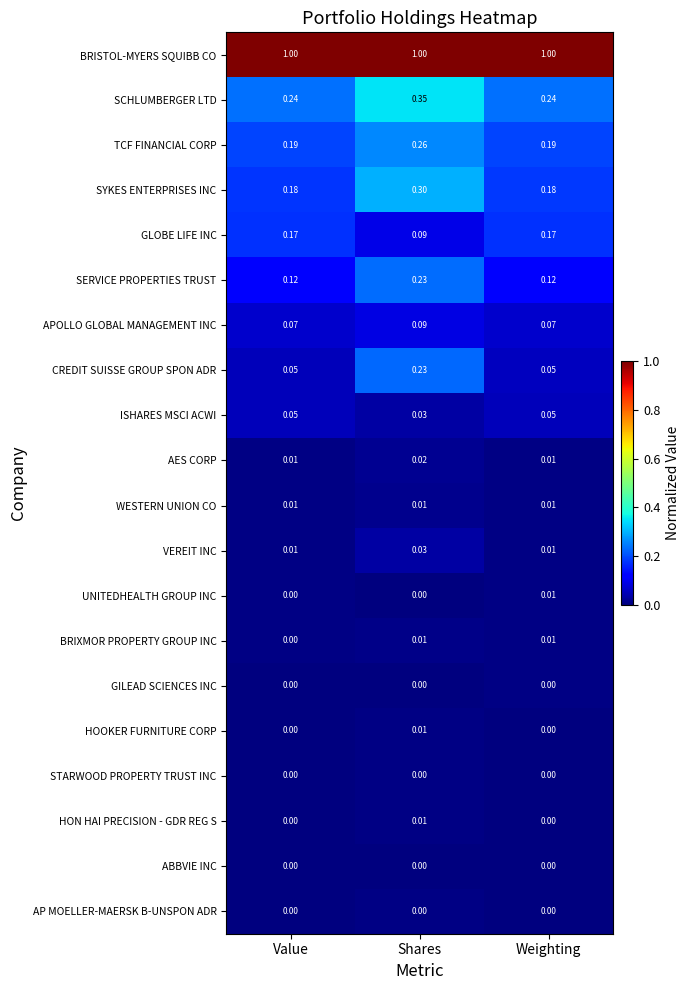

At which label is BRIXMOR PROPERTY GROUP INC closest to 0?

Value